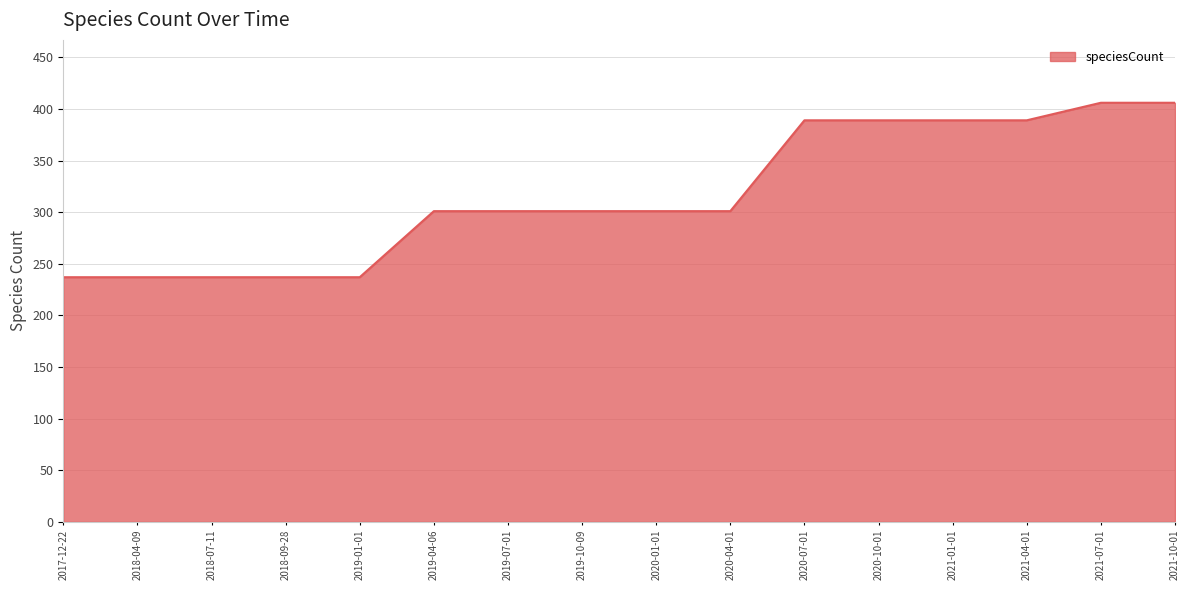

Between 2021-07-01 and 2018-04-09, which is larger?

2021-07-01